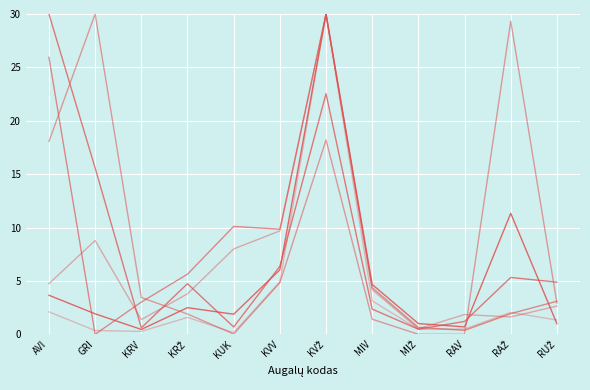

Does the chart have visible grid lines?

Yes